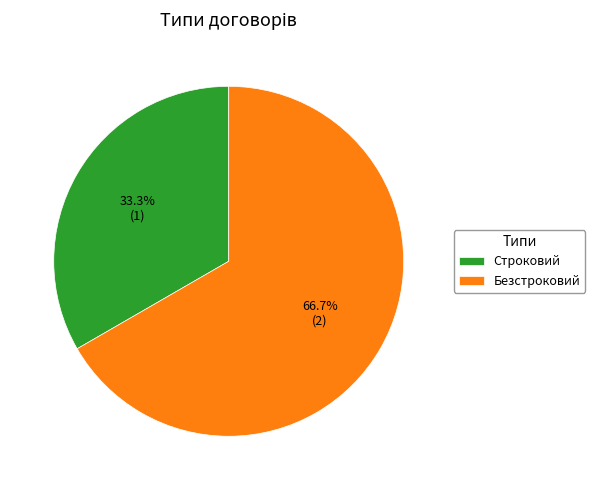

The Строковий slice represents 33% of the pie. True or false?

True